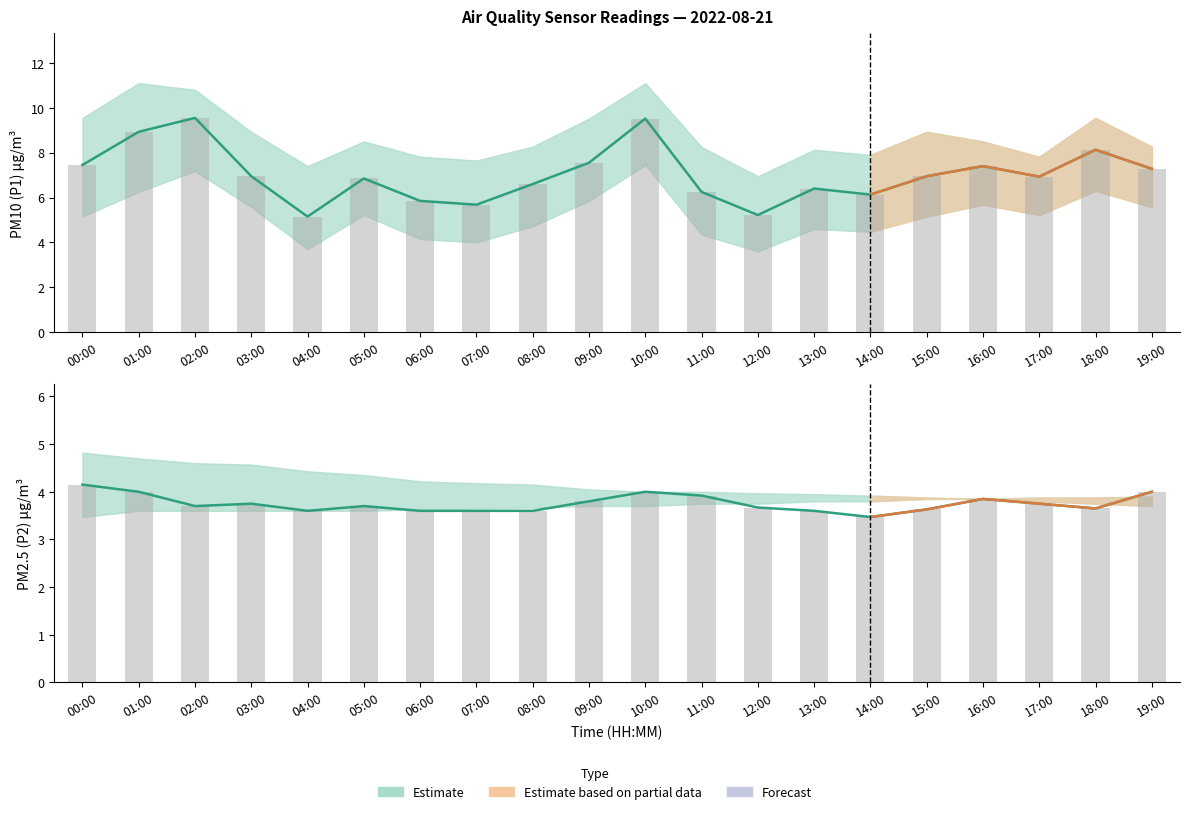

At how many categories does at least one series exceed 10?

3